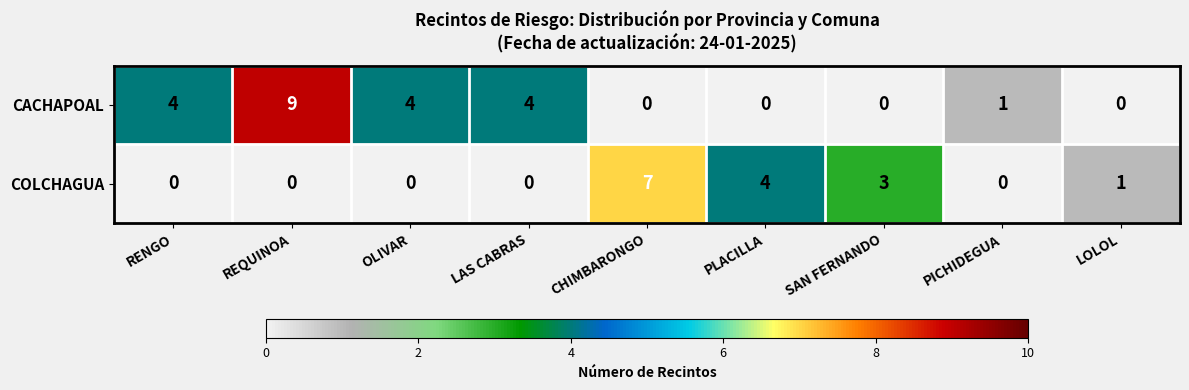

Which series has the largest total across all categories?

CACHAPOAL